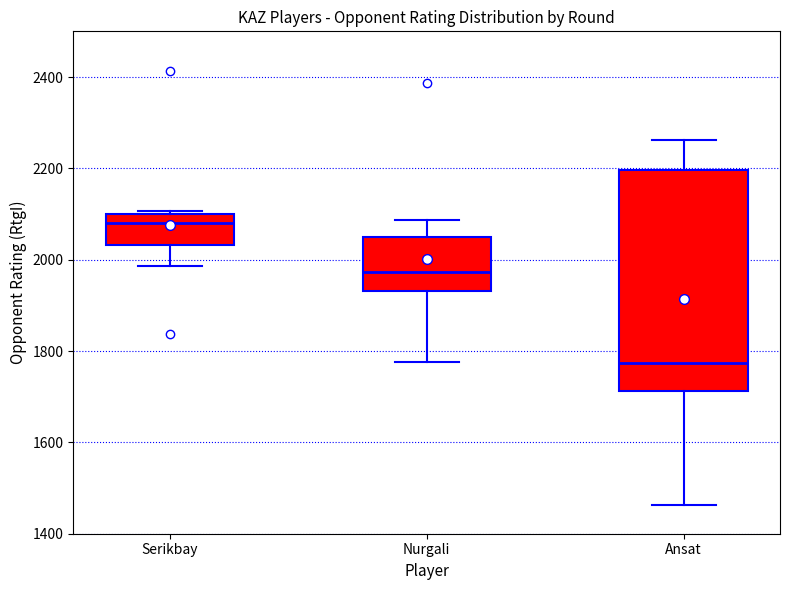

Which box's median line is the highest?

Serikbay